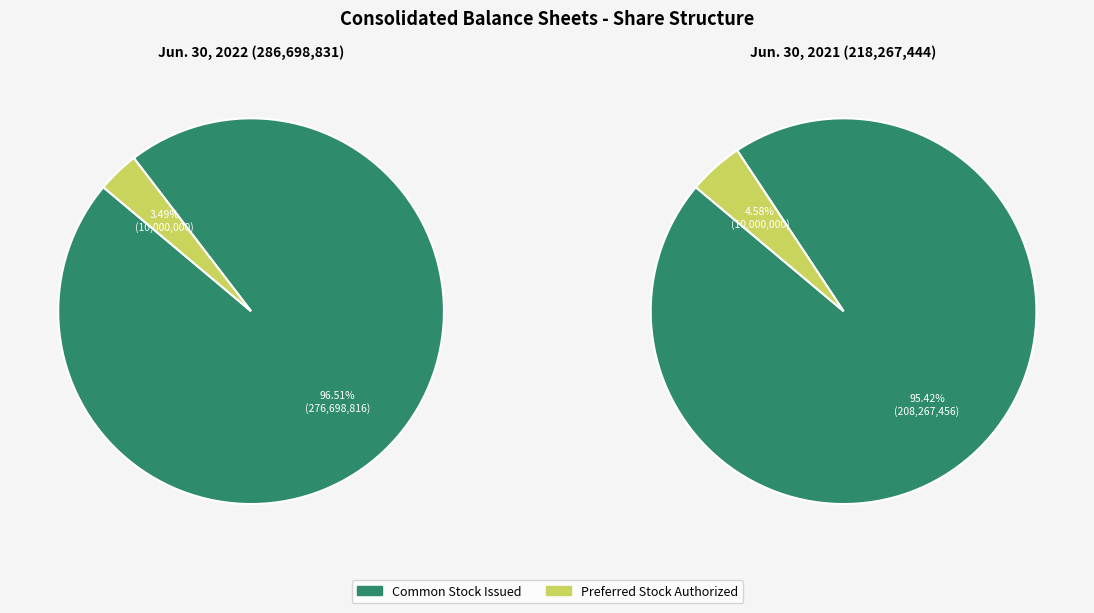

Which has a higher value, Jun. 30, 2021 or Jun. 30, 2022?

Jun. 30, 2022